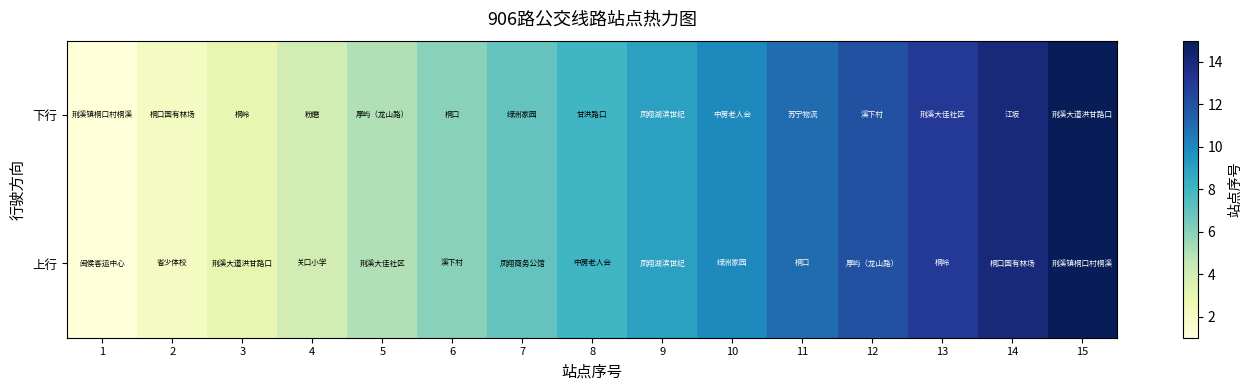

How many series are shown in this chart?

2